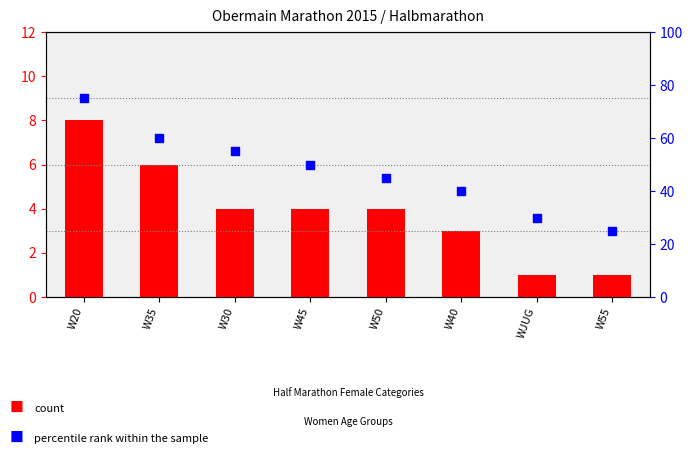

At which category is the sum across all series the highest?

W20